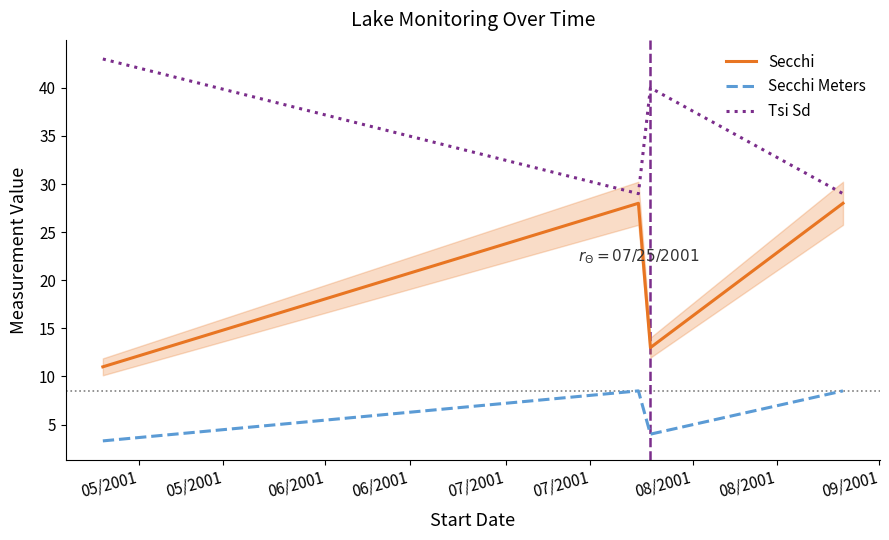

What is the lowest value of the Secchi series?

11.0